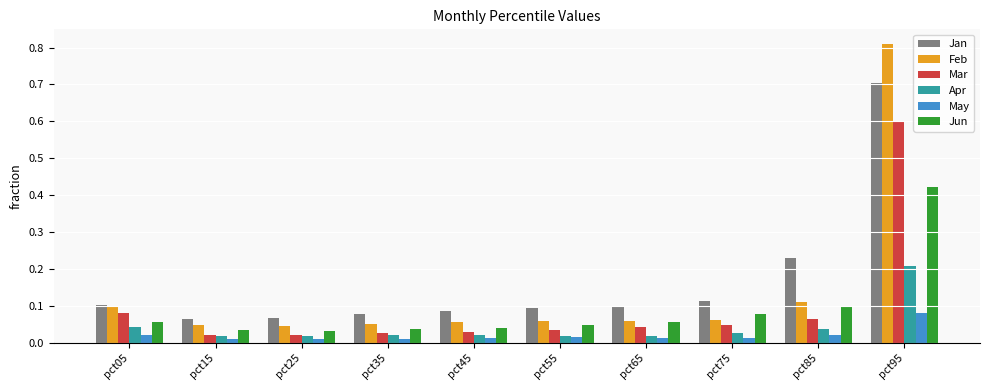

The value of Jan at pct65 is 0.2. True or false?

False